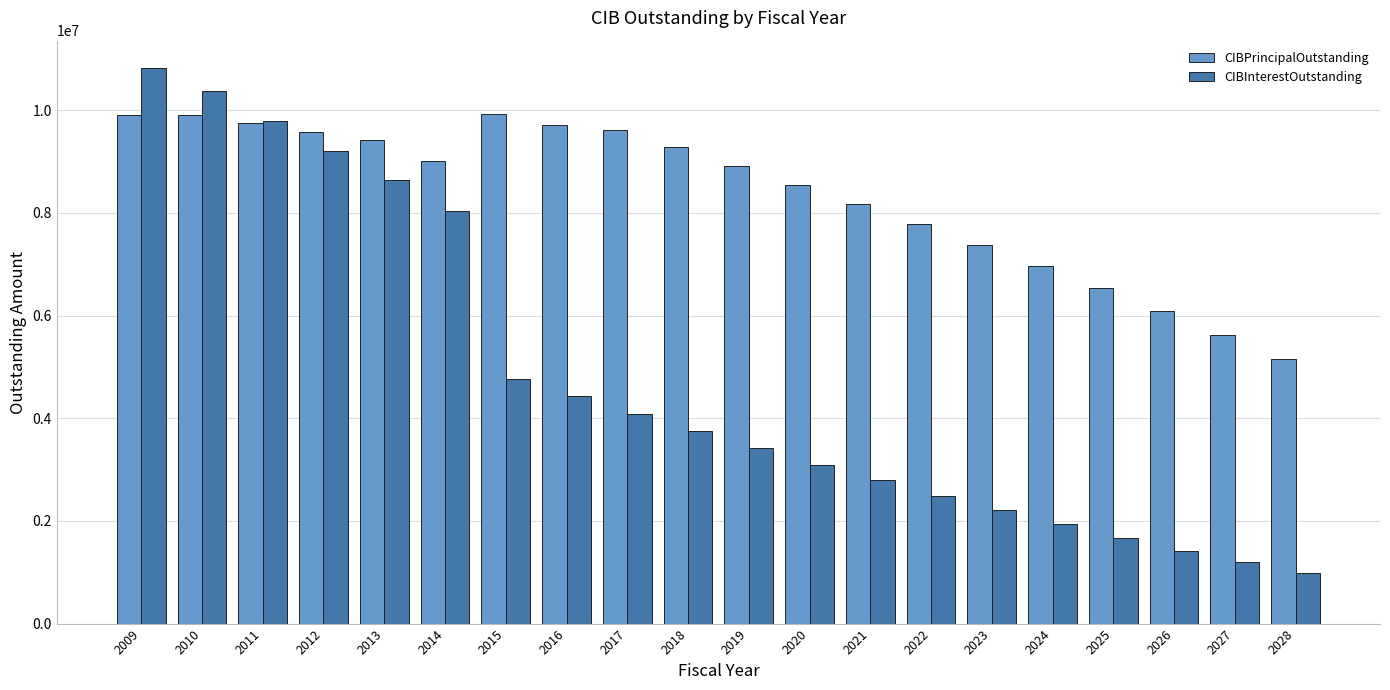

Which series has the widest spread of values?

CIBInterestOutstanding